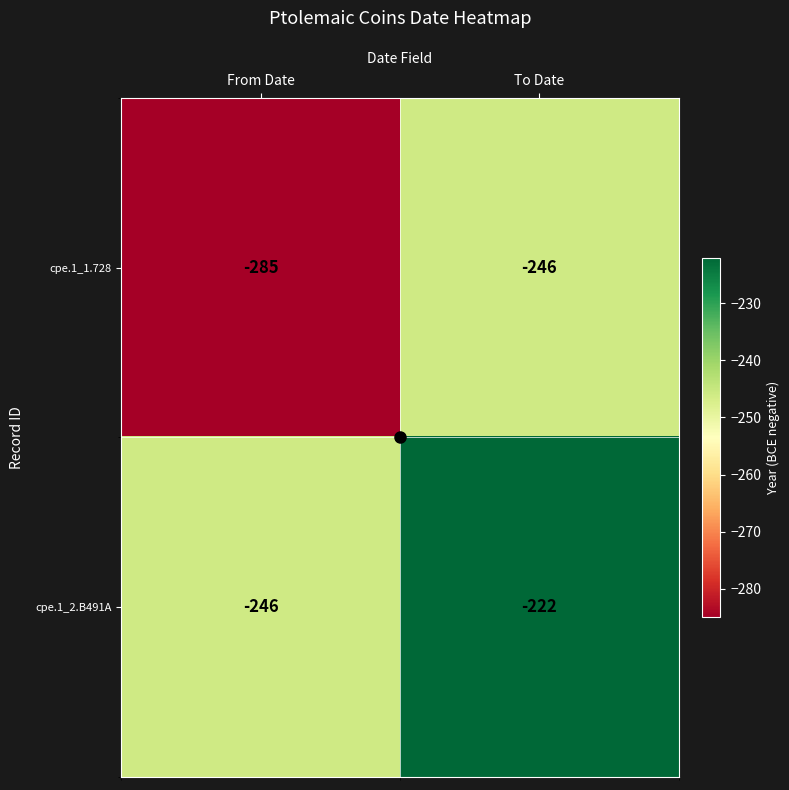

At which category is the sum across all series the highest?

To Date